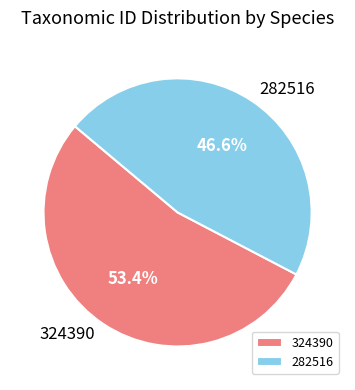

To the nearest percent, what portion does 324390 represent?

53%